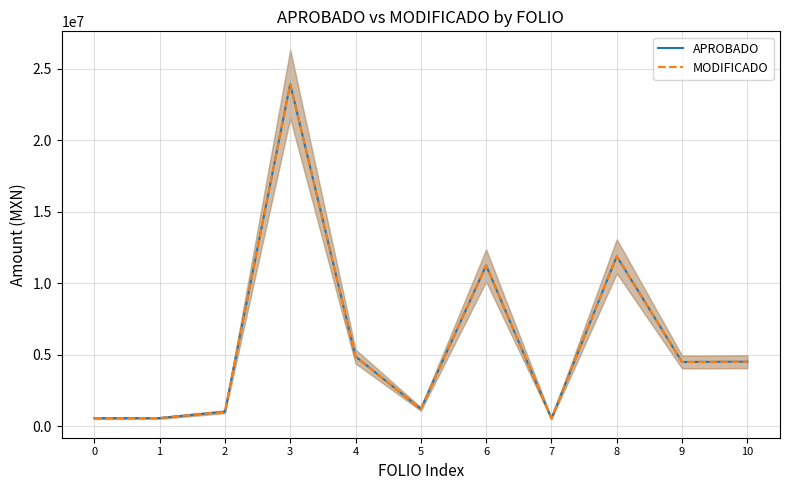

Rank the categories by APROBADO value from highest to lowest.

3, 8, 6, 4, 10, 9, 5, 2, 1, 0, 7